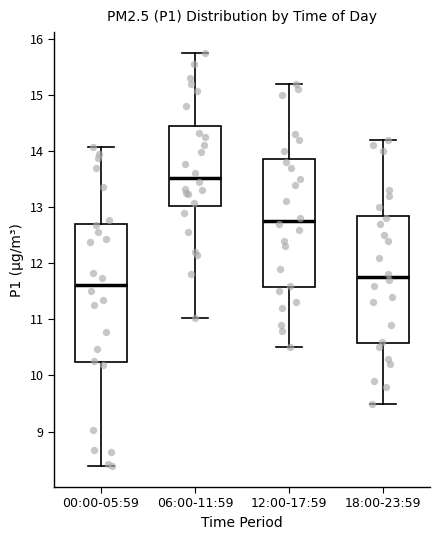

Reading left to right, transcribe this box plot: for each box, give where its median line is, the range the box spans, and where its two whiskers end, as read against the y-axis. The values are not printed on the chart, so give them approximately, as read against the axis.

00:00-05:59: median 11.6, box 10.2 to 12.7, whiskers 8.4 to 14.1
06:00-11:59: median 13.5, box 13.0 to 14.4, whiskers 11.0 to 15.8
12:00-17:59: median 12.8, box 11.6 to 13.9, whiskers 10.5 to 15.2
18:00-23:59: median 11.8, box 10.6 to 12.9, whiskers 9.5 to 14.2